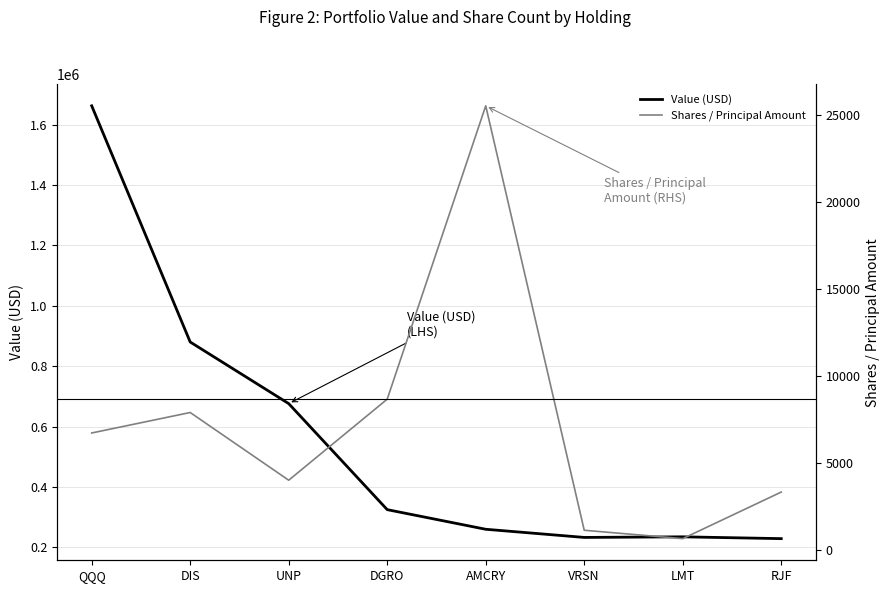

What is the approximate value of Value (USD) at AMCRY, to the nearest 10?

260000